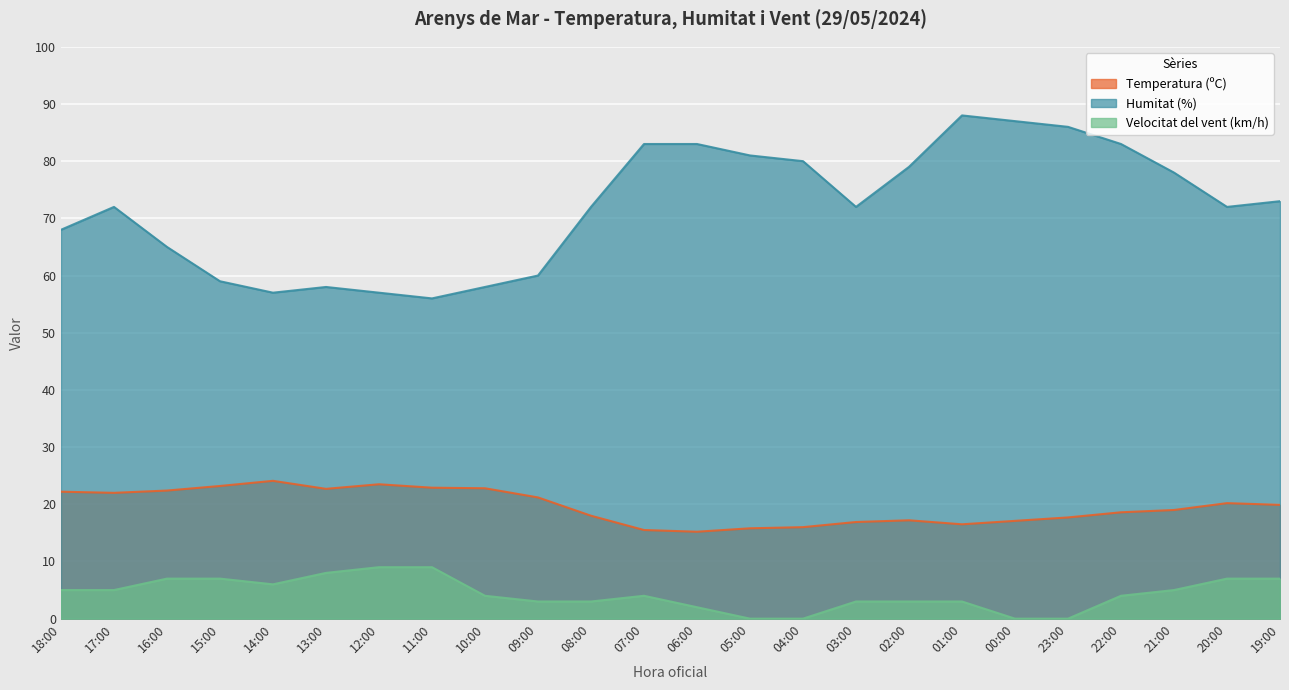

Reading right to left, extract all data points from this chart.

Temperatura (ºC): 19:00=19.9	20:00=20.2	21:00=19.0	22:00=18.6	23:00=17.7	00:00=17.1	01:00=16.5	02:00=17.2	03:00=16.9	04:00=16.0	05:00=15.8	06:00=15.2	07:00=15.5	08:00=18.0	09:00=21.2	10:00=22.8	11:00=22.9	12:00=23.5	13:00=22.7	14:00=24.1	15:00=23.2	16:00=22.4	17:00=22.0	18:00=22.2
Humitat (%): 19:00=73.0	20:00=72.0	21:00=78.0	22:00=83.0	23:00=86.0	00:00=87.0	01:00=88.0	02:00=79.0	03:00=72.0	04:00=80.0	05:00=81.0	06:00=83.0	07:00=83.0	08:00=72.0	09:00=60.0	10:00=58.0	11:00=56.0	12:00=57.0	13:00=58.0	14:00=57.0	15:00=59.0	16:00=65.0	17:00=72.0	18:00=68.0
Velocitat del vent (km/h): 19:00=7.0	20:00=7.0	21:00=5.0	22:00=4.0	23:00=0.0	00:00=0.0	01:00=3.0	02:00=3.0	03:00=3.0	04:00=0.0	05:00=0.0	06:00=2.0	07:00=4.0	08:00=3.0	09:00=3.0	10:00=4.0	11:00=9.0	12:00=9.0	13:00=8.0	14:00=6.0	15:00=7.0	16:00=7.0	17:00=5.0	18:00=5.0